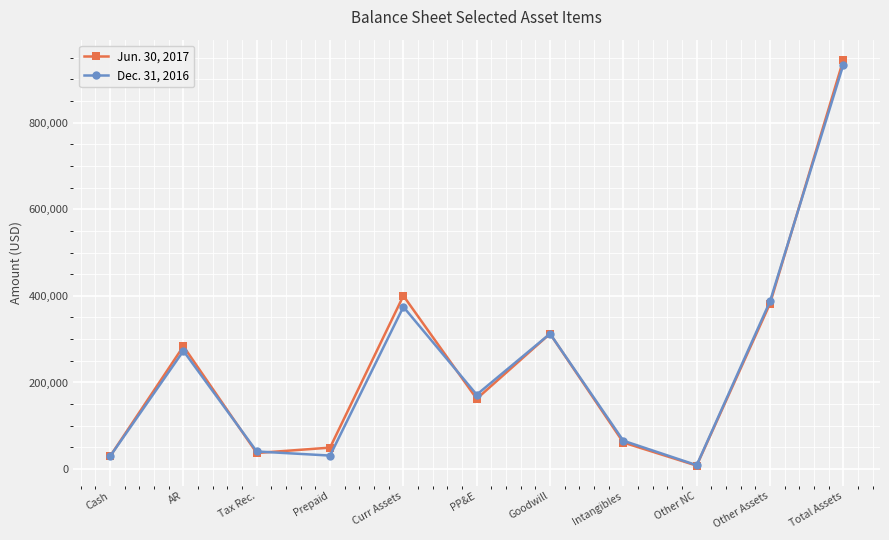

The value of Jun. 30, 2017 at Other Assets is 609571. True or false?

False